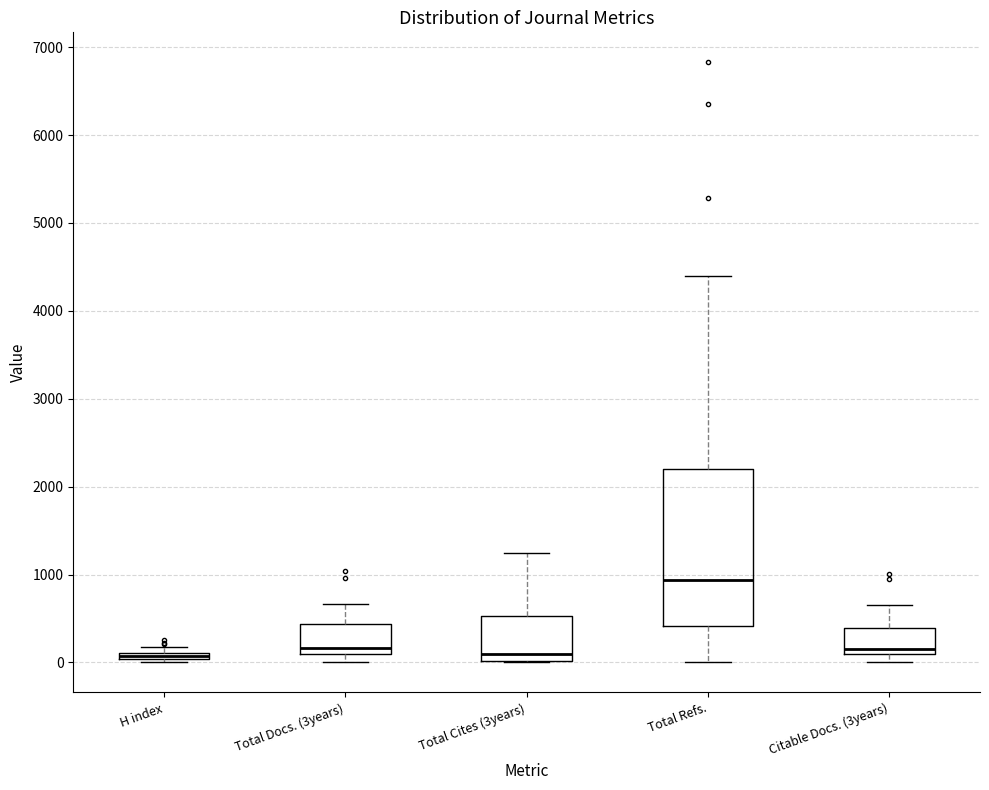

Which box is the tallest, from its lower edge to its upper edge?

Total Refs.